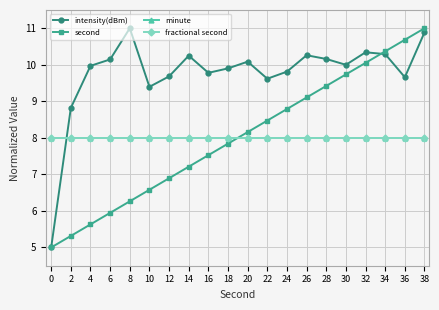

The second series shows 7.2 at 36. True or false?

False